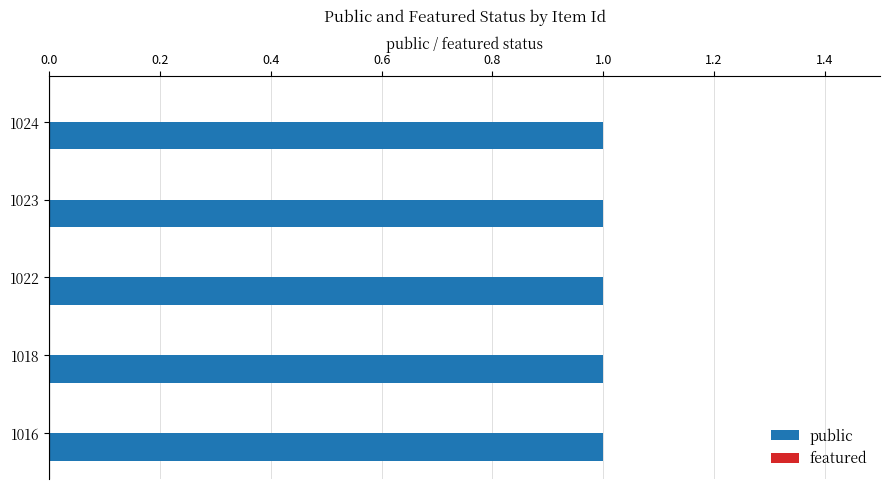

Which series changed the most between 1024 and 1016?

public